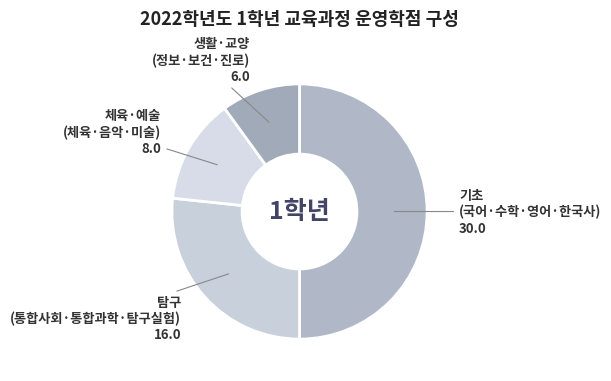

Count the number of slices in the pie.

4